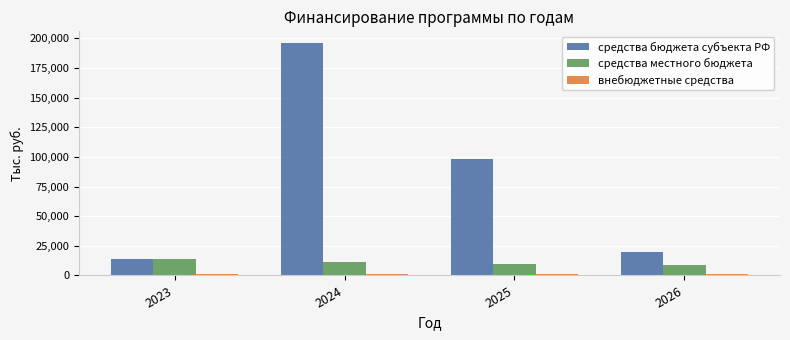

How many bars are there in total?

12